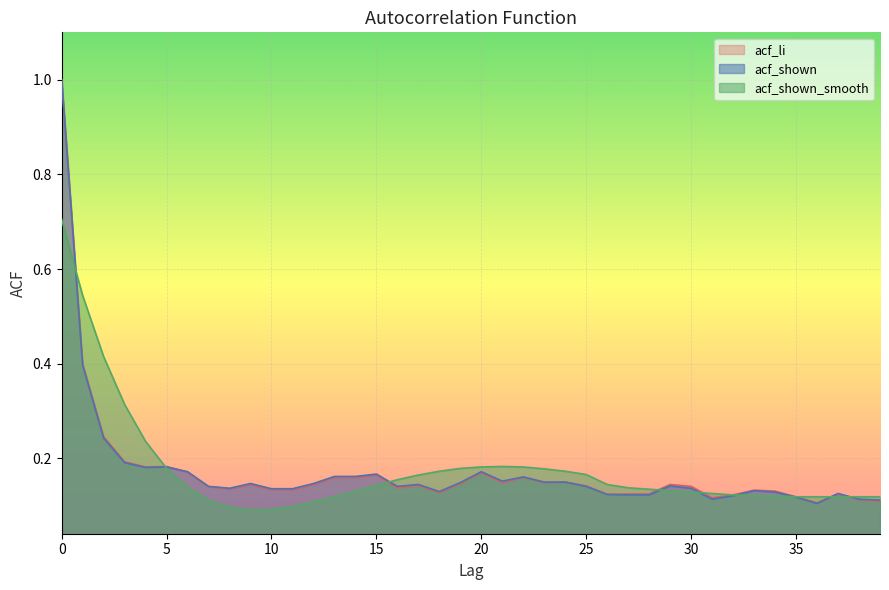

What is the value of the acf_li point at the 36th from the left?

0.1